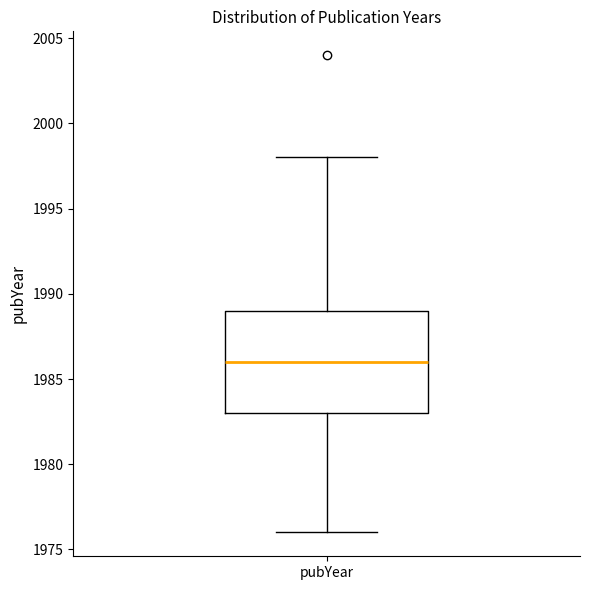

Read this box plot against the y-axis: the position of the median line, the range covered by the box, and the ends of both whiskers. The values are not printed on the chart, so give them approximately, as read against the axis.

median 1986, box 1983 to 1989, whiskers 1976 to 1998